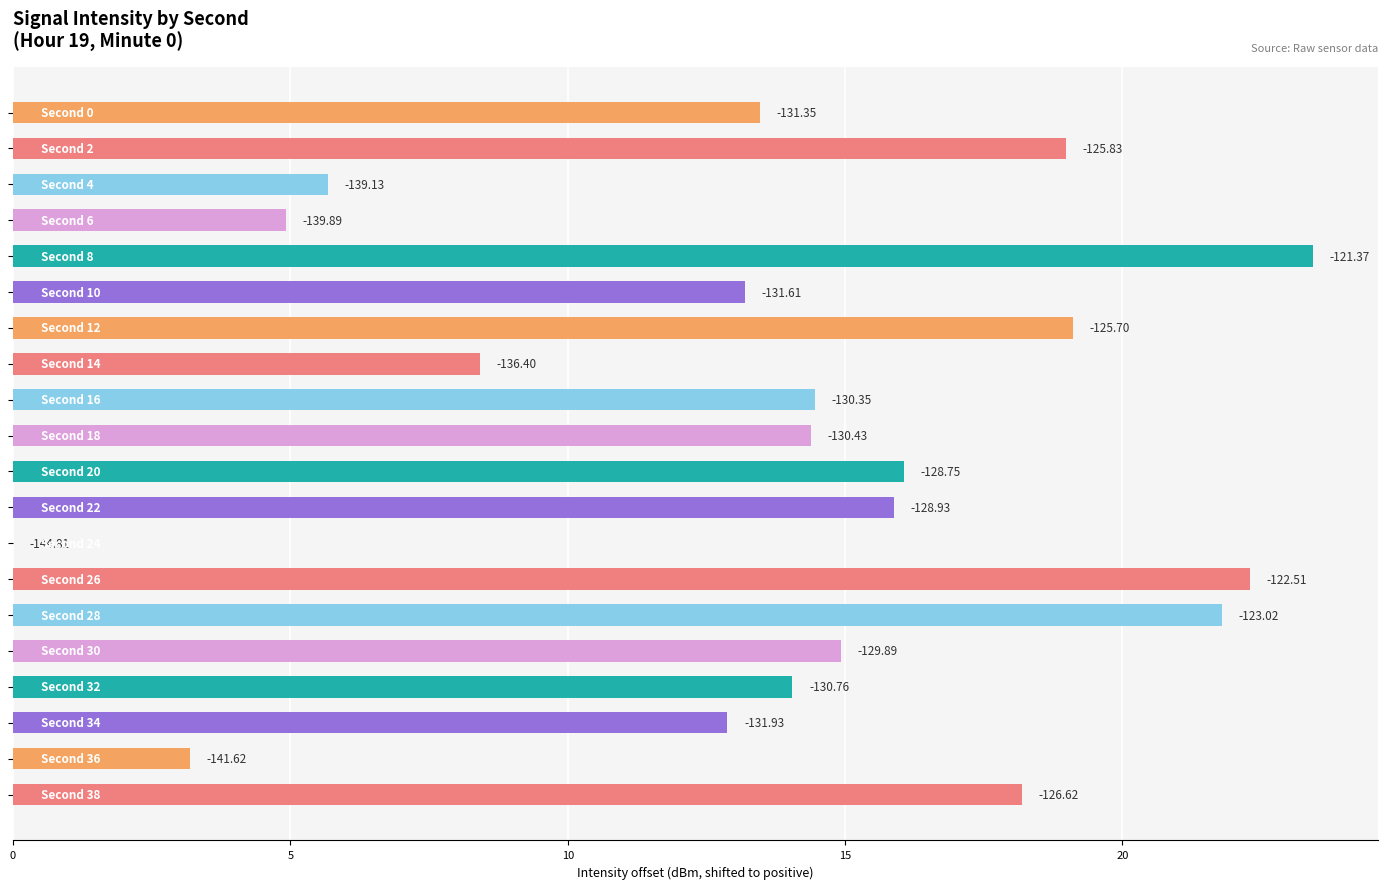

What is the sum of all values?

275.3